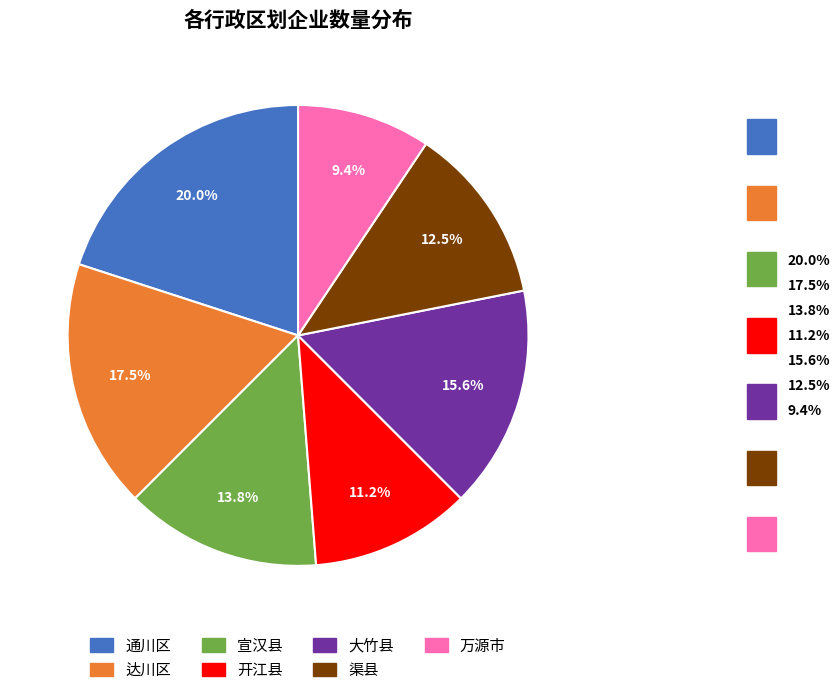

Rank the categories by value from lowest to highest.

万源市, 开江县, 渠县, 宣汉县, 大竹县, 达川区, 通川区